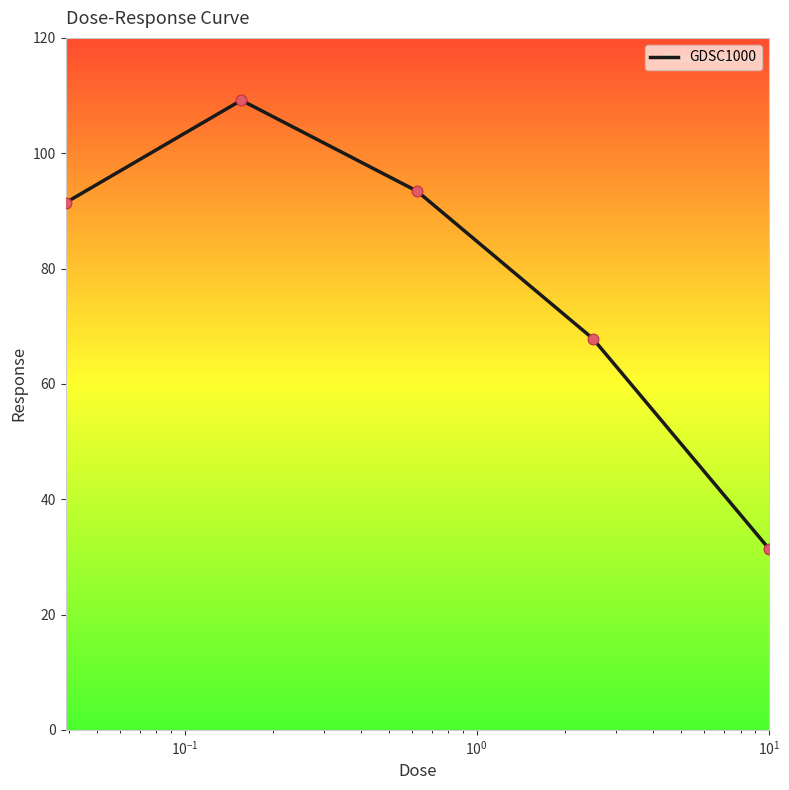

What is the maximum value shown in the chart?

109.2